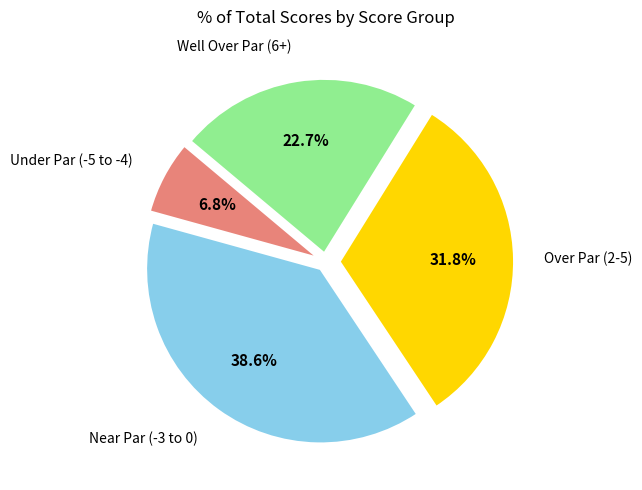

Is there a majority slice in this chart?

No